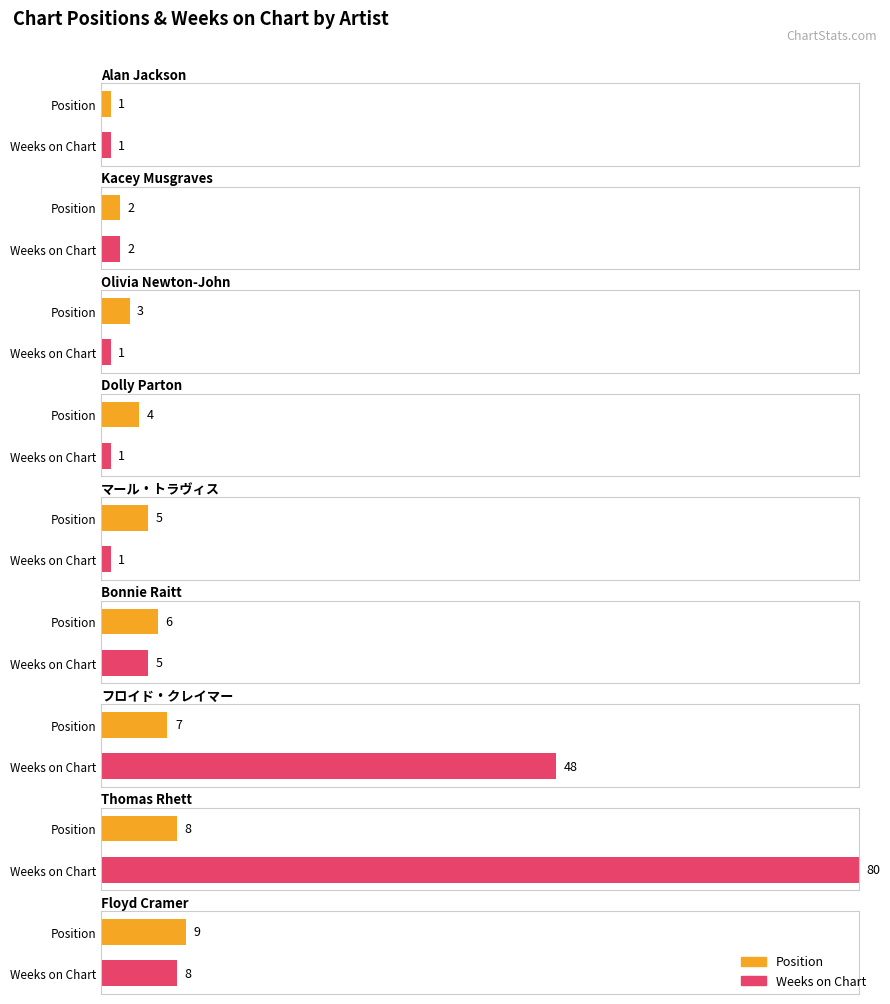

Rank the series by their average value, from highest to lowest.

Weeks on Chart, Position